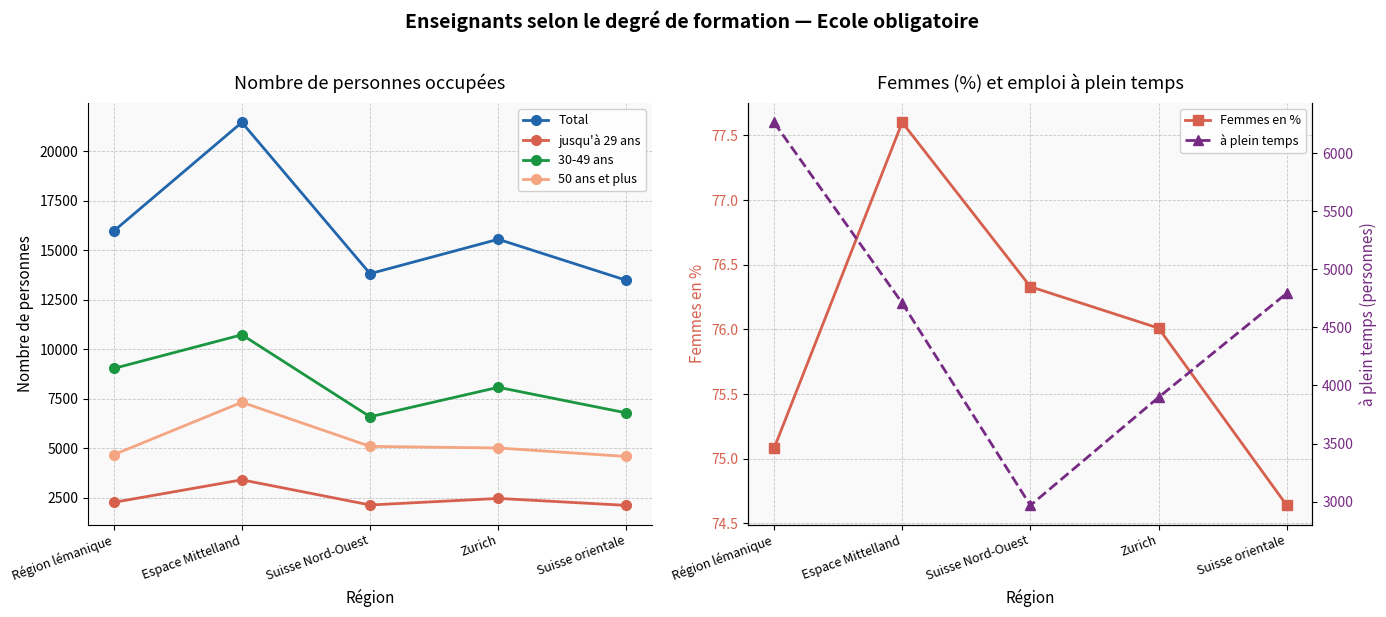

Reading left to right, list all the values displayed in this chart.

Total: 15970.0	21464.0	13821.0	15559.0	13484.0
jusqu'à 29 ans: 2266.0	3406.0	2134.0	2466.0	2114.0
30-49 ans: 9031.0	10734.0	6592.0	8080.0	6785.0
50 ans et plus: 4673.0	7324.0	5095.0	5013.0	4585.0
Femmes en %: 75.1	77.6	76.3	76.0	74.6
à plein temps: 6267.0	4710.0	2967.0	3898.0	4795.0